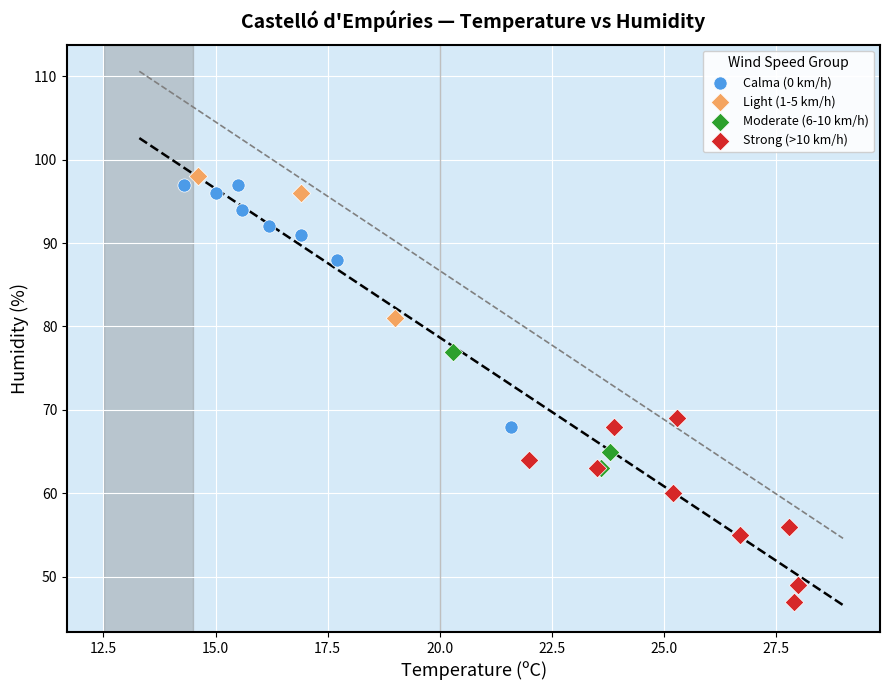

Which series reaches the maximum Y coordinate?

Light (1-5 km/h)